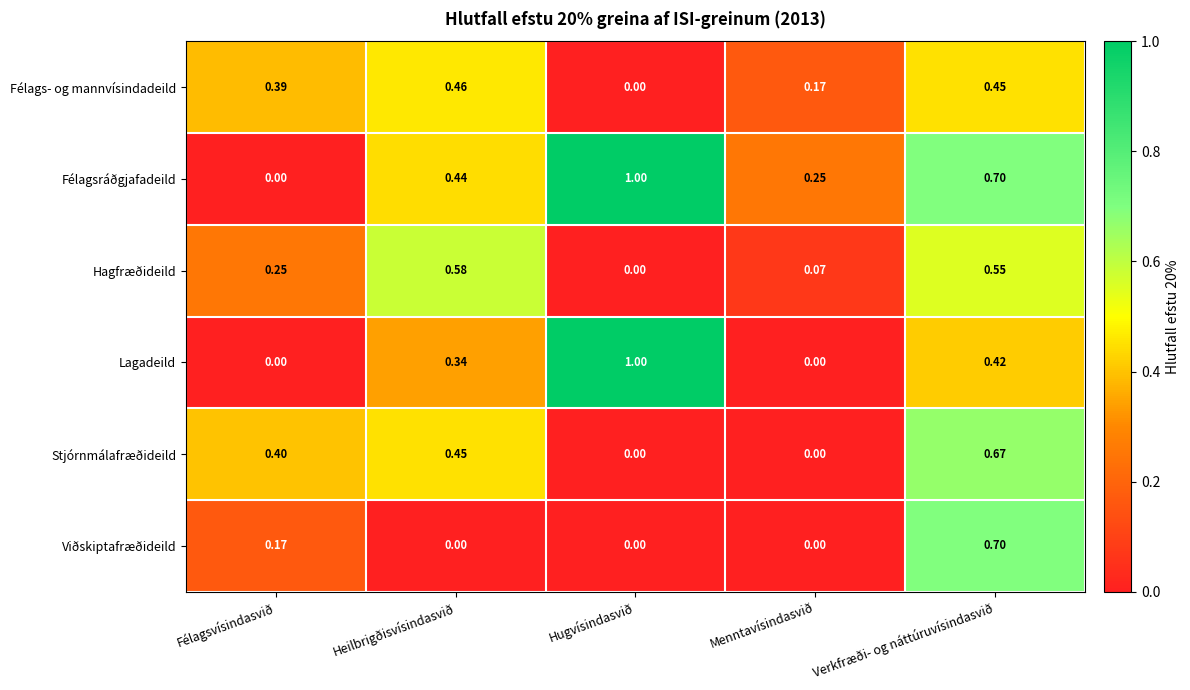

Which series changed the most between Hugvísindasvið and Verkfræði- og náttúruvísindasvið?

Viðskiptafræðideild